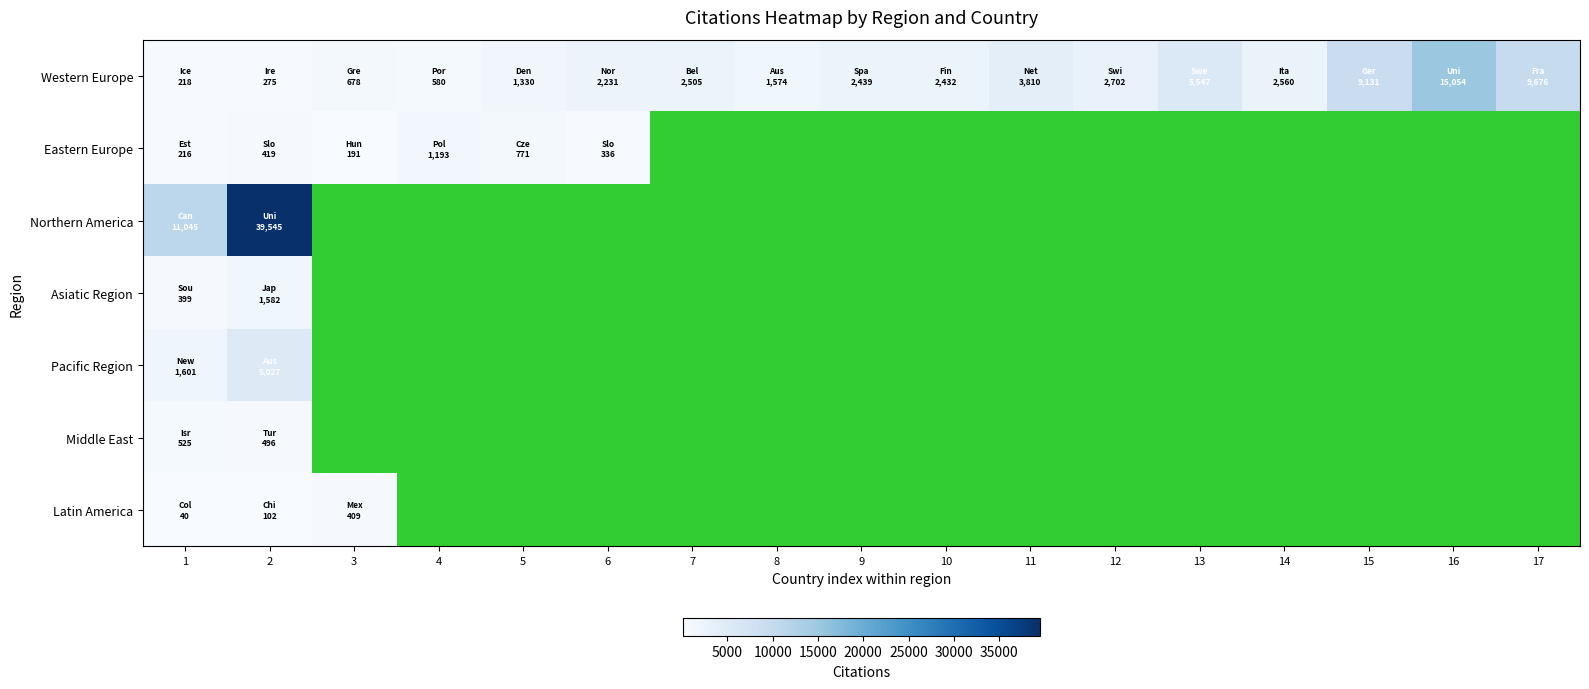

Which category has the lowest value in the Western Europe series?

1